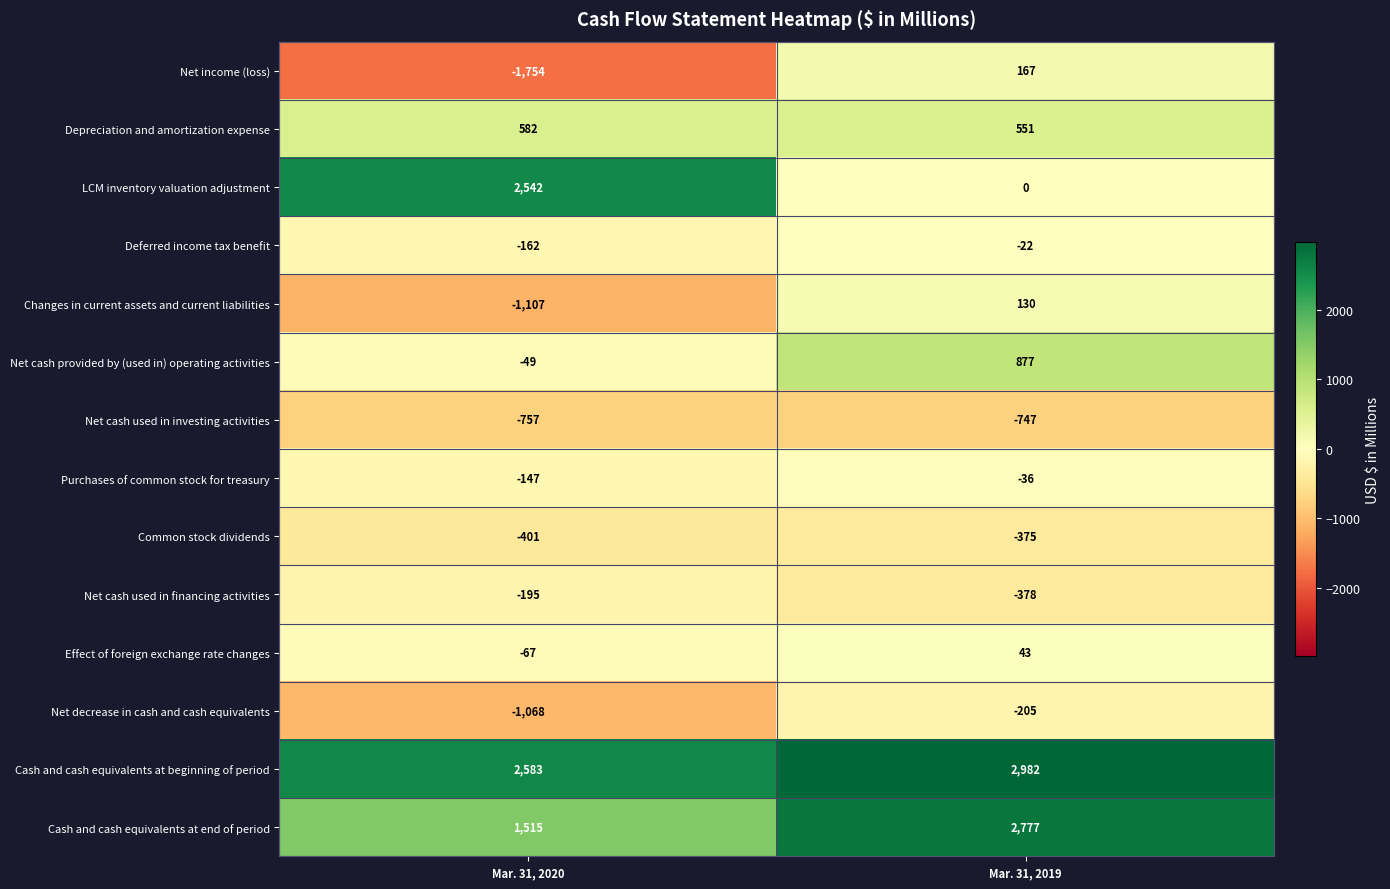

What is the greatest value displayed?

2982